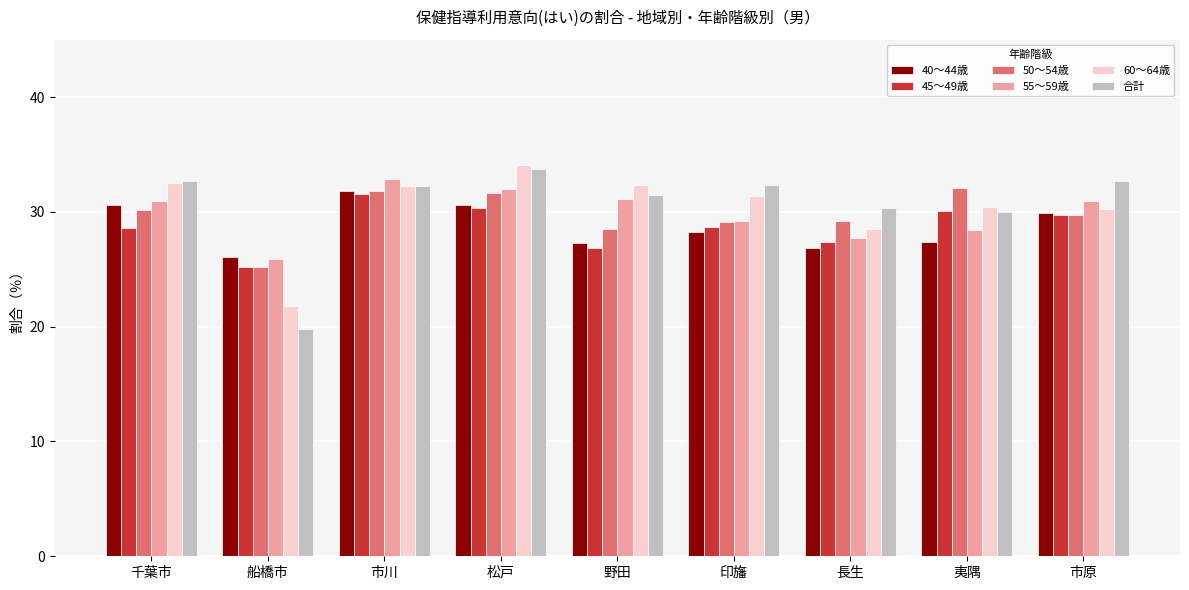

Between 松戸 and 夷隅, which series saw the biggest shift?

合計